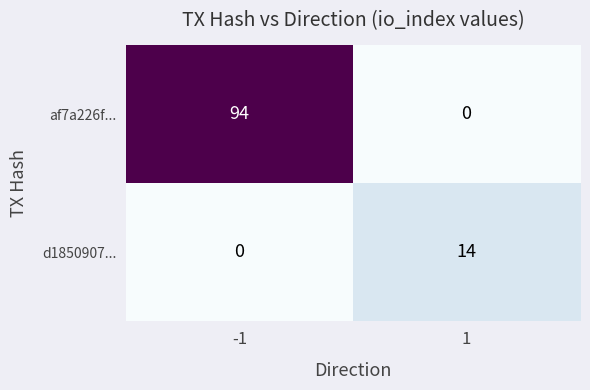

Read the d1850907... value at 1, to the nearest 5.

15